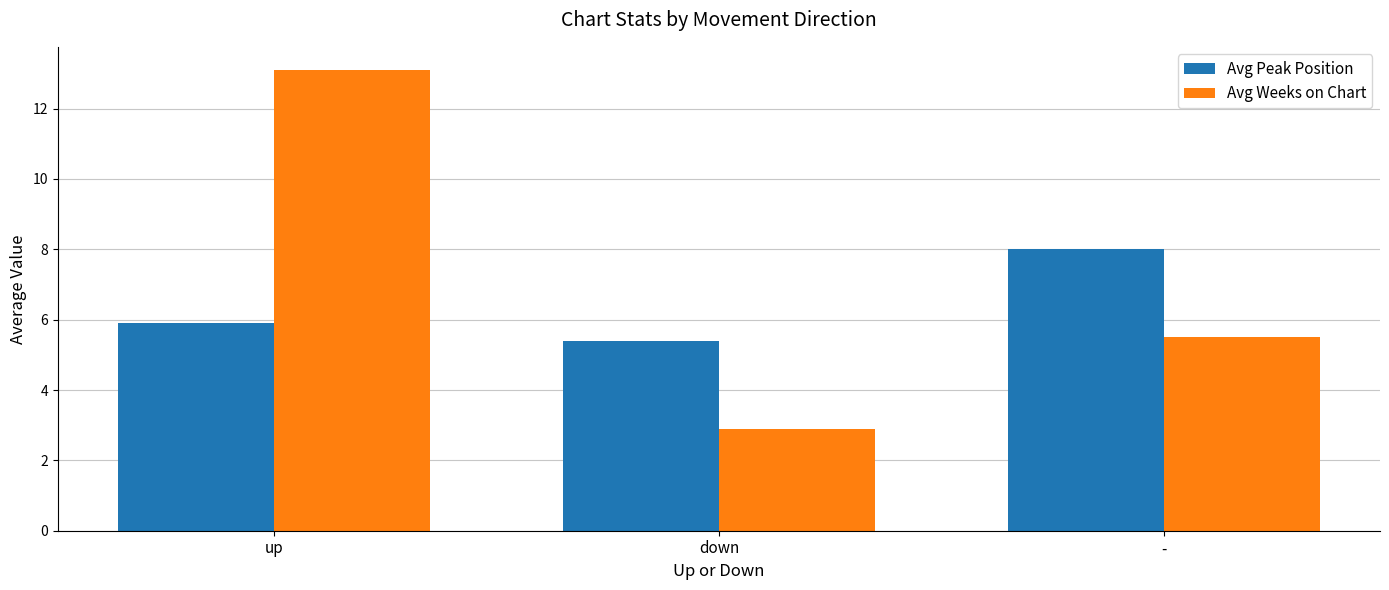

What position from the left is down?

2